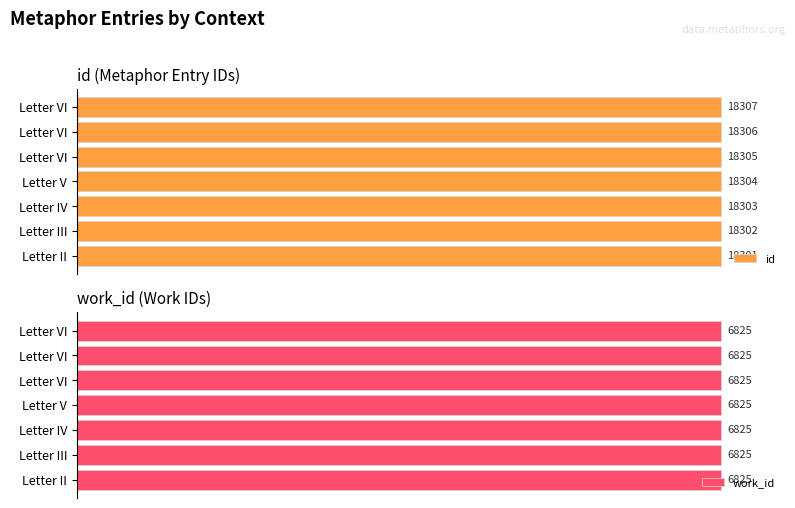

Is the value of id at 1 greater than the value of work_id at 3?

Yes